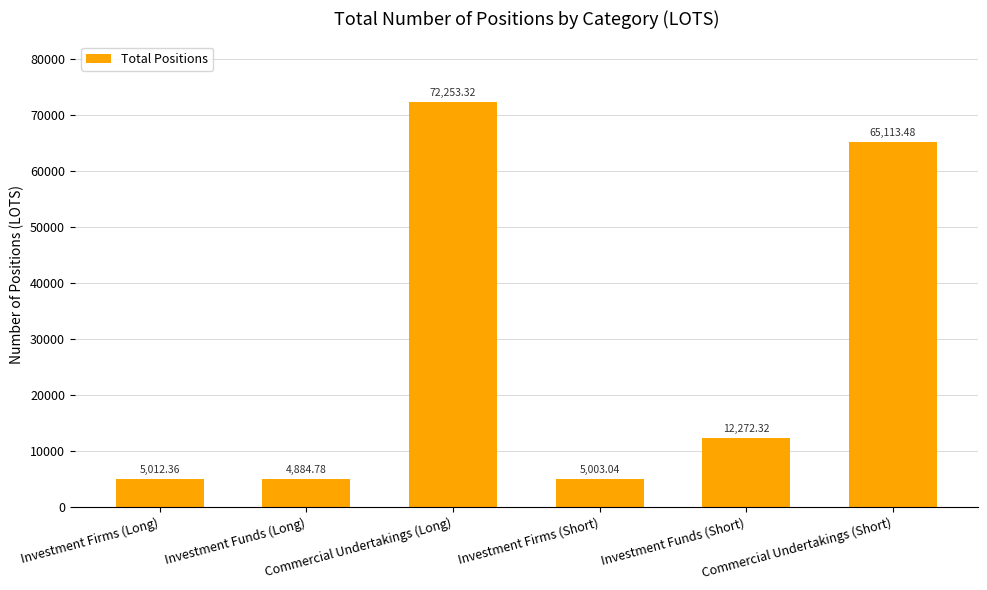

The value at Investment Firms (Long) is 5012.4. True or false?

True